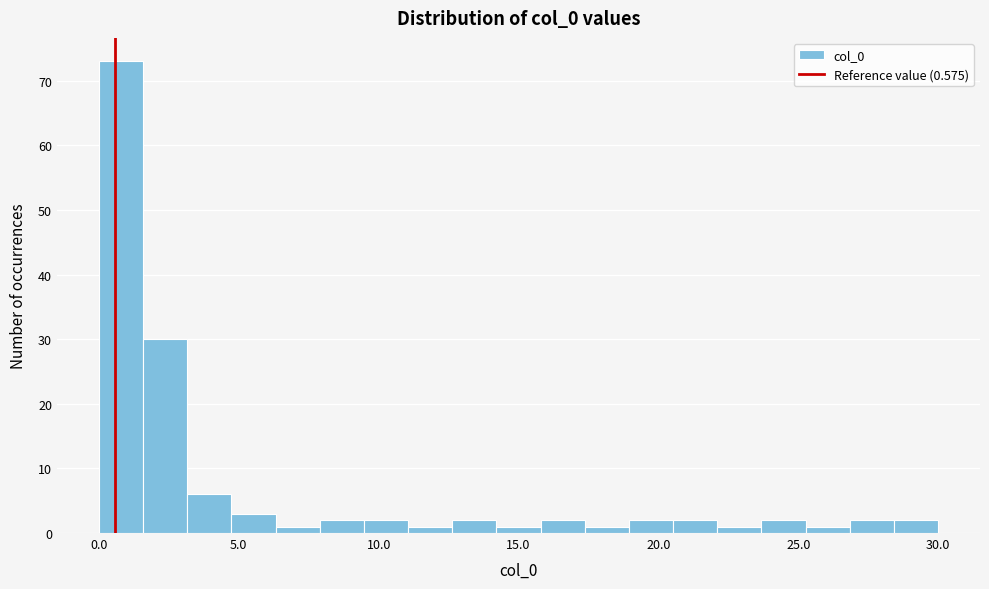

Around what value on the x-axis is the tallest bar? Give the approximate position of its centre, as read against the axis.

1.0